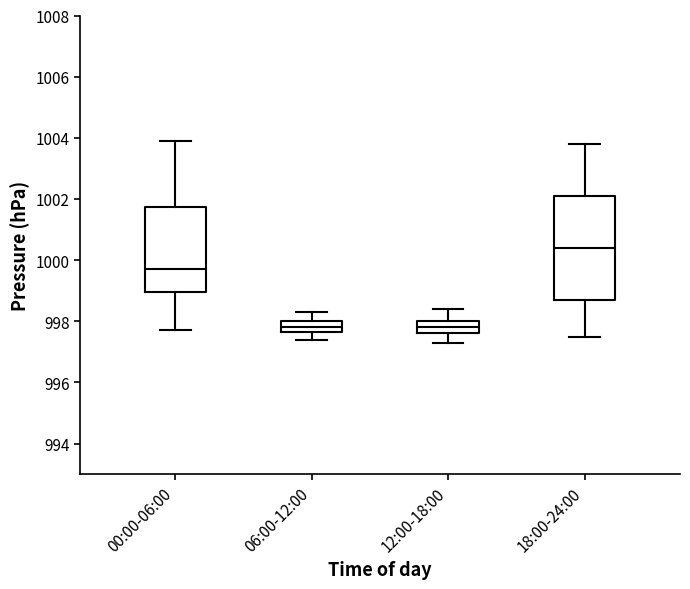

Which box's median line is the highest?

18:00-24:00